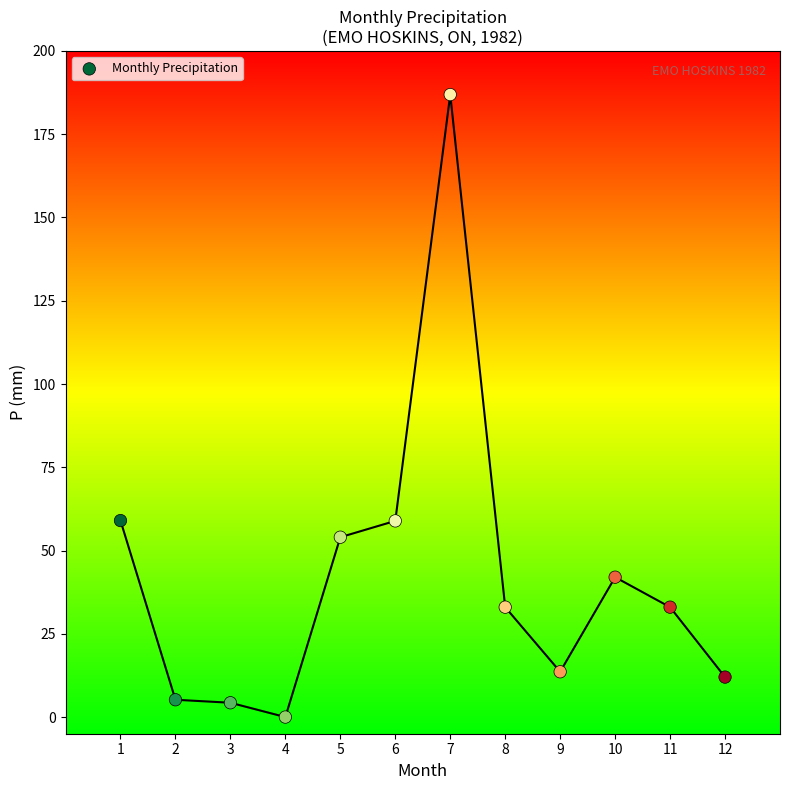

What is the range of X values (max minus min)?

11.0